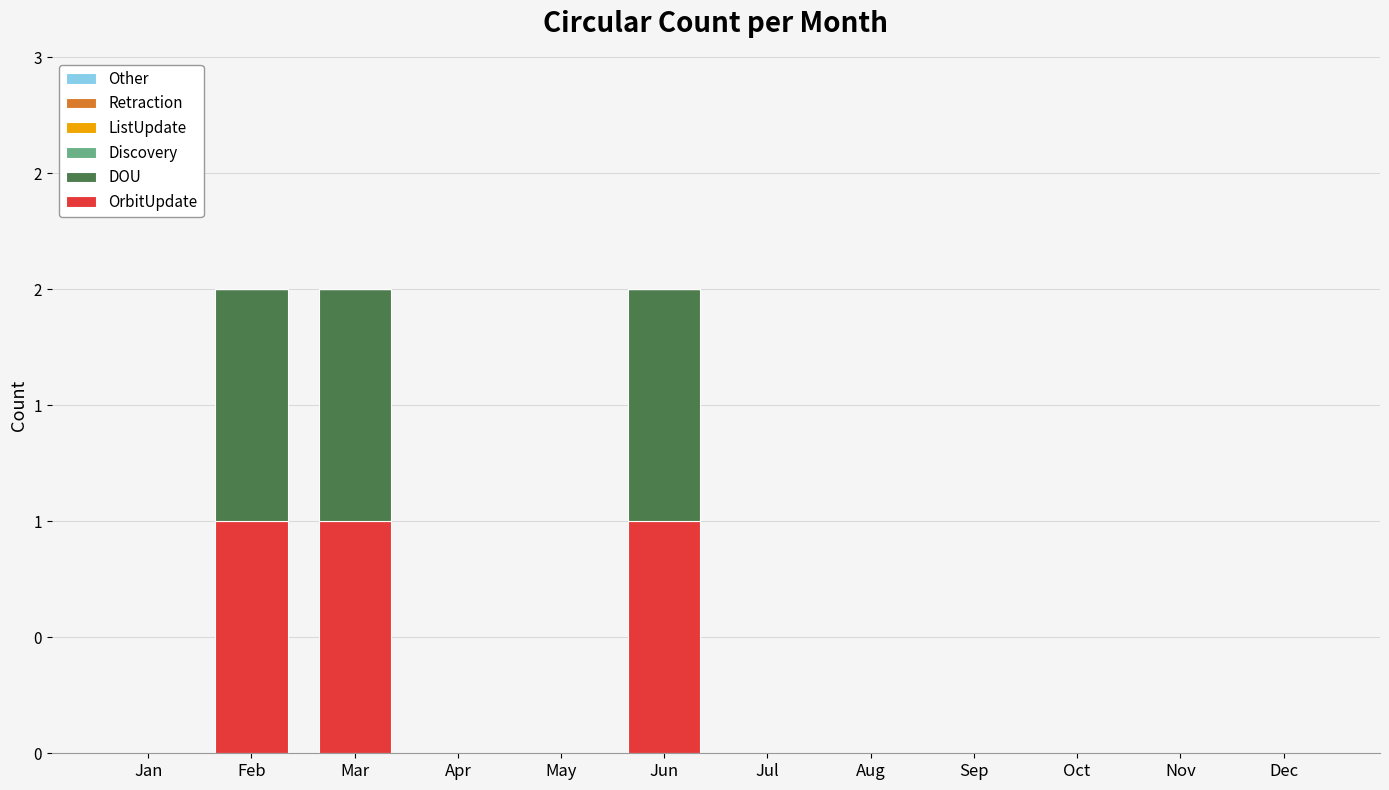

At which label is OrbitUpdate closest to 0?

Jan